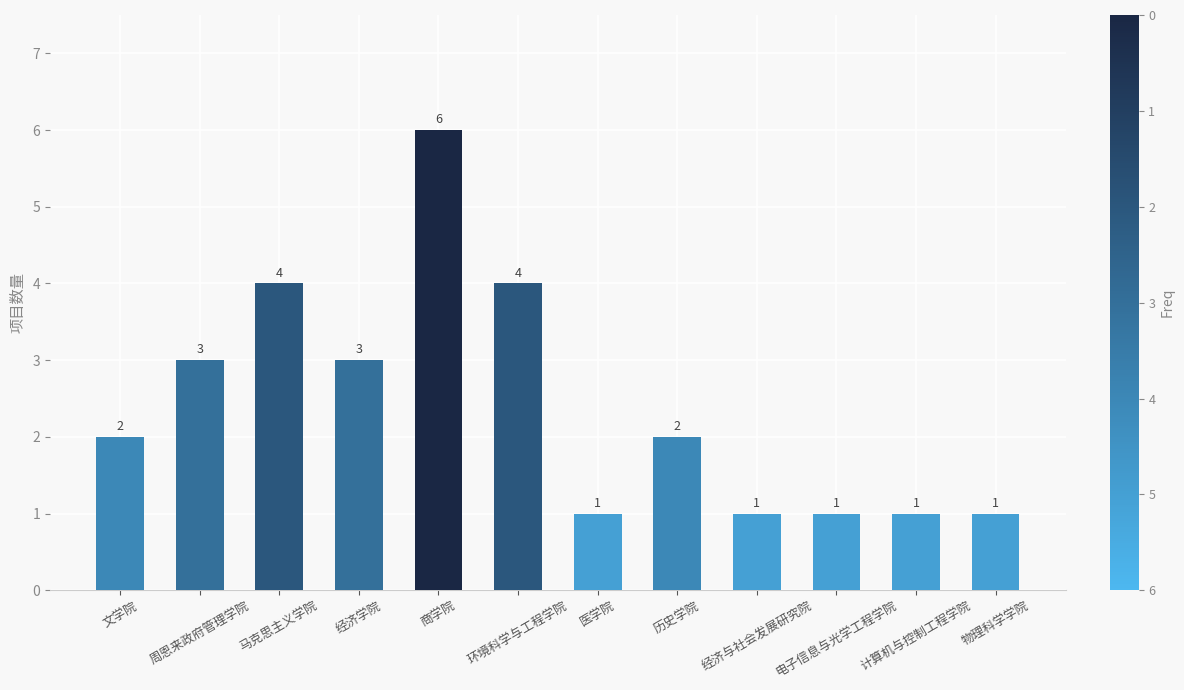

Which has a higher value, 马克思主义学院 or 商学院?

商学院